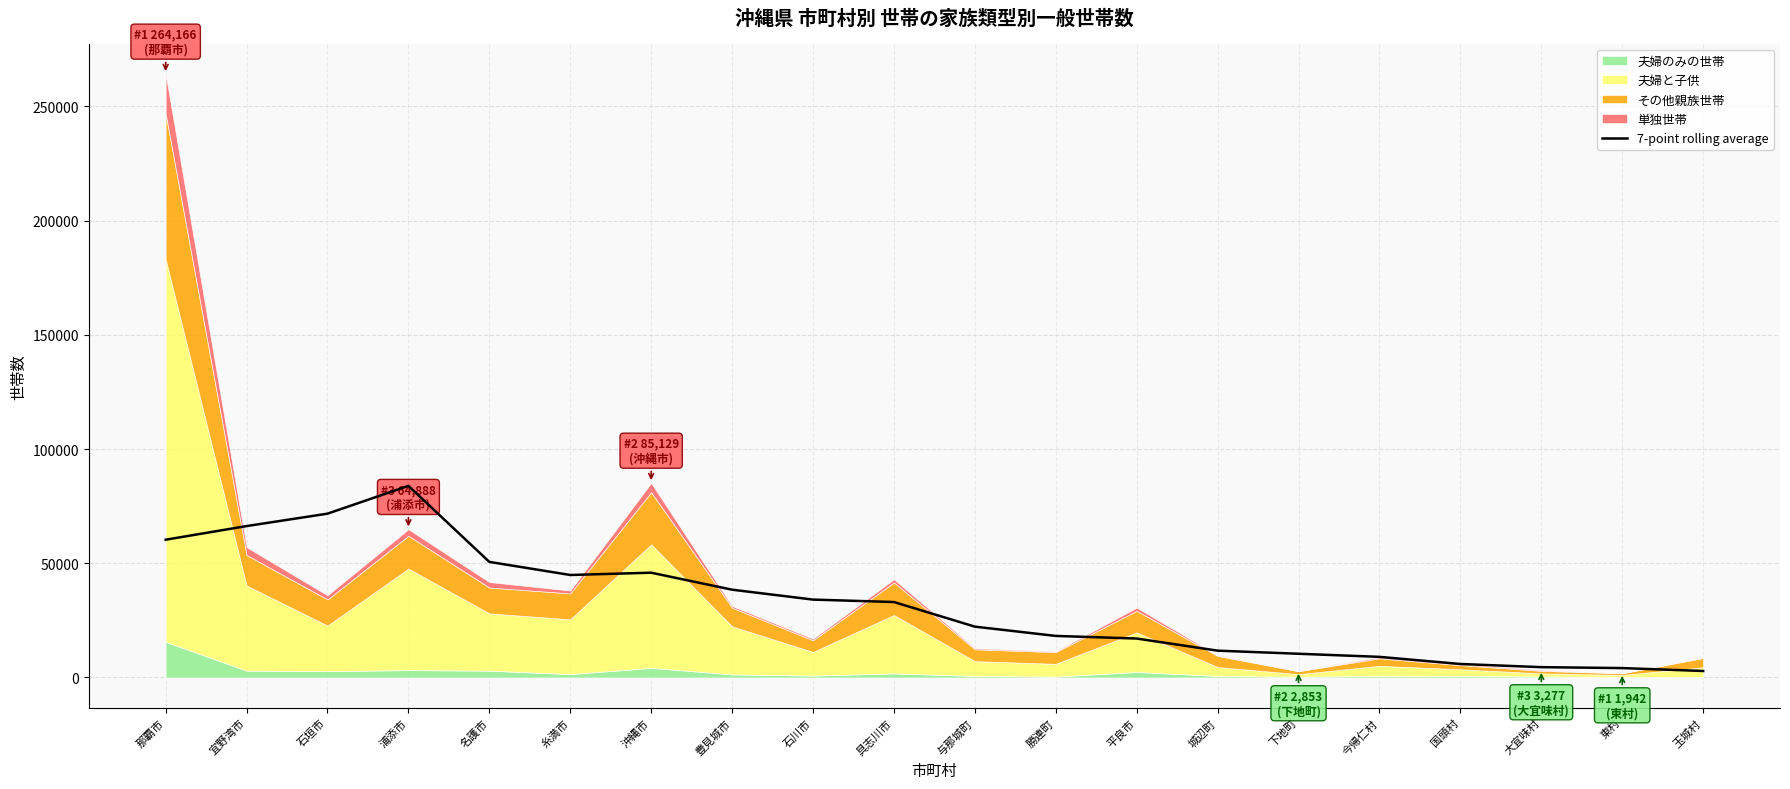

What is the value of the 5th point from the left?

50587.6